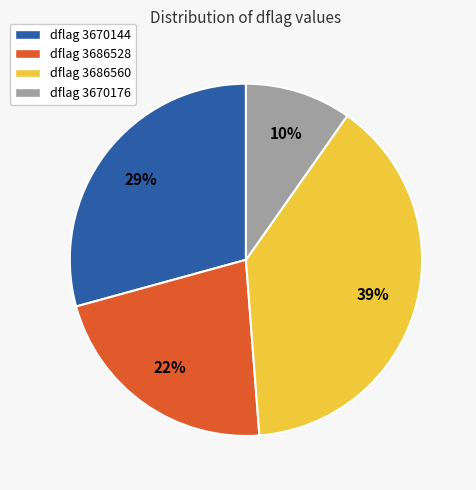

Rank the categories by value from highest to lowest.

dflag 3686560, dflag 3670144, dflag 3686528, dflag 3670176